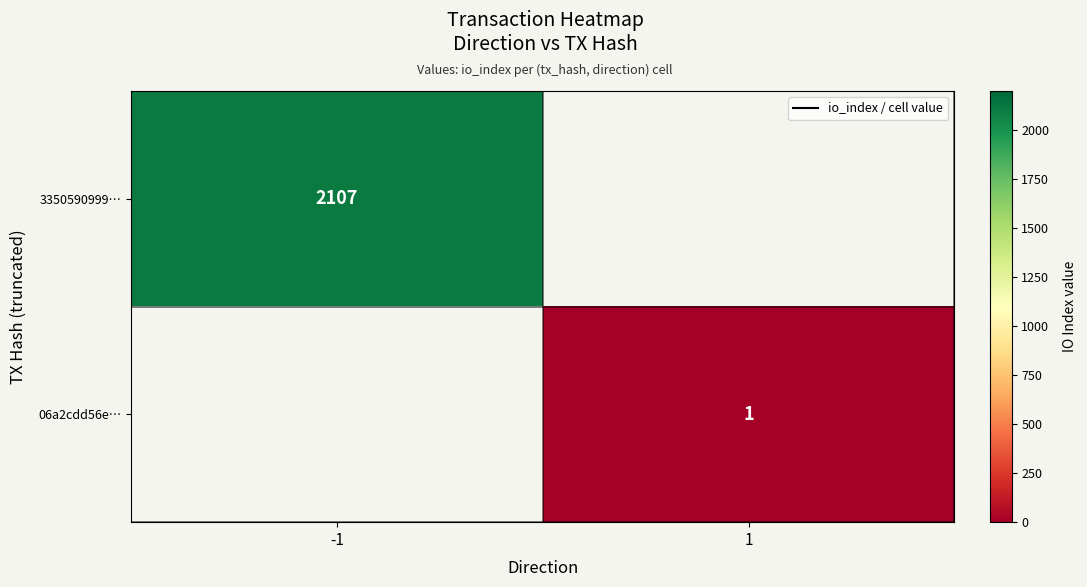

Which has a higher value, 1 or -1?

-1